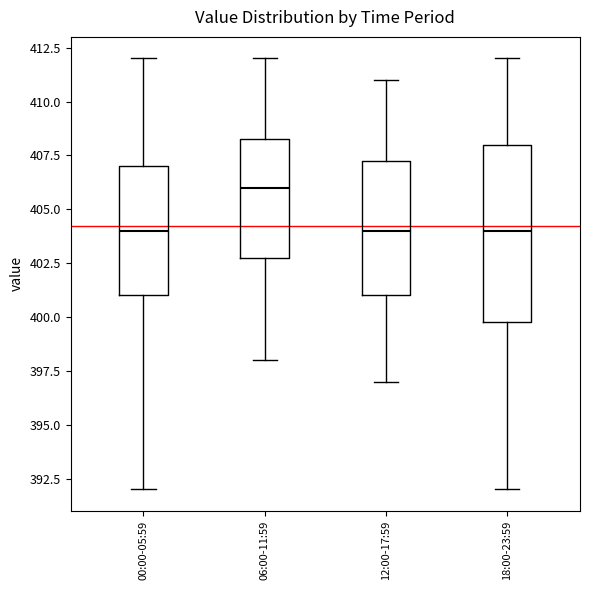

Which box is the tallest, from its lower edge to its upper edge?

18:00-23:59